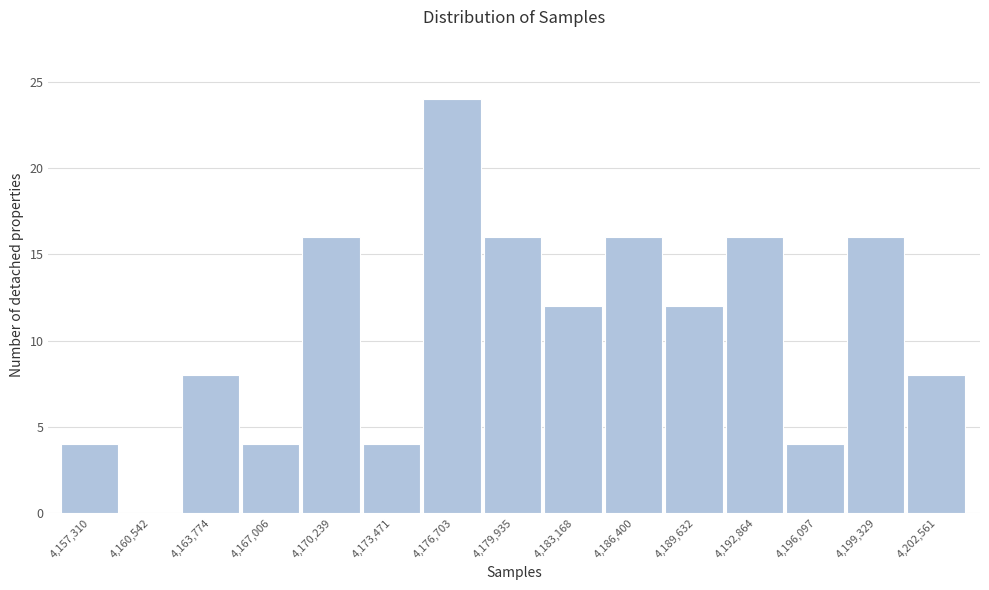

Reading left to right, what are all the values shown in this chart?

4,157,310=4	4,160,542=0	4,163,774=8	4,167,006=4	4,170,239=16	4,173,471=4	4,176,703=24	4,179,935=16	4,183,168=12	4,186,400=16	4,189,632=12	4,192,864=16	4,196,097=4	4,199,329=16	4,202,561=8